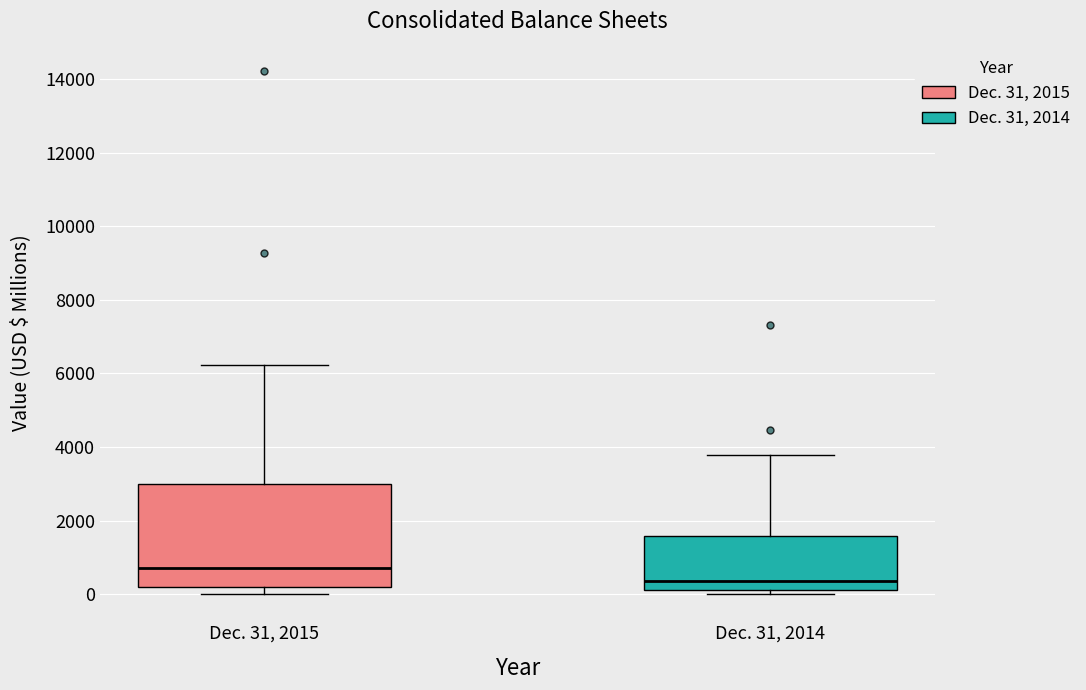

Reading left to right, transcribe this box plot: for each box, give where its median line is, the range the box spans, and where its two whiskers end, as read against the y-axis. The values are not printed on the chart, so give them approximately, as read against the axis.

Dec. 31, 2015: median 800, box 200 to 3000, whiskers 0 to 6200
Dec. 31, 2014: median 400, box 200 to 1600, whiskers 0 to 3800